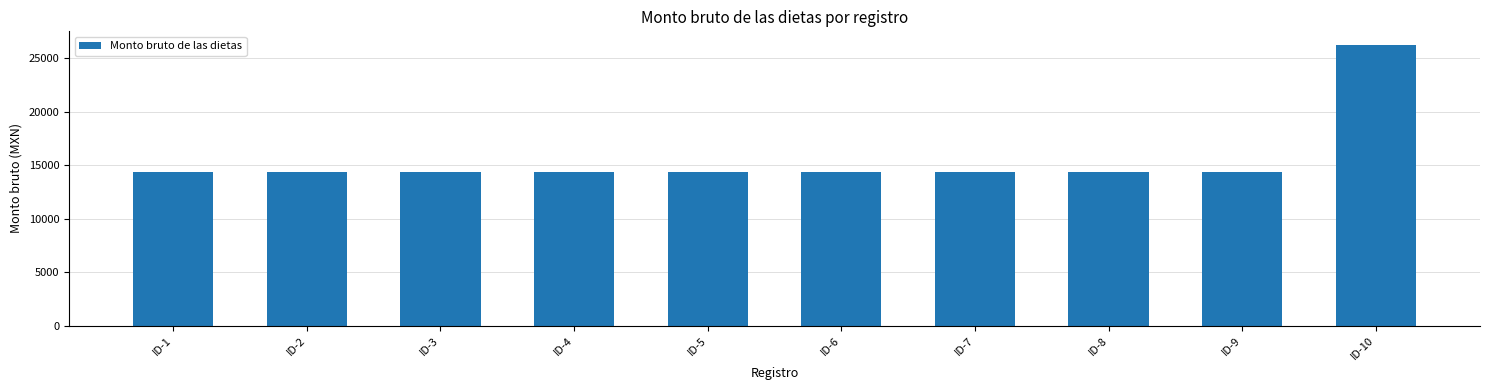

Which label corresponds to the largest value in the chart?

ID-10